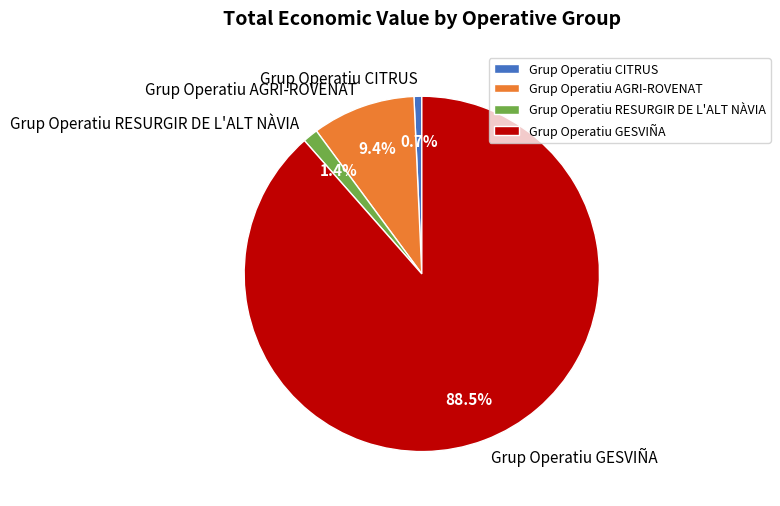

Which slice is the largest?

Grup Operatiu GESVIÑA